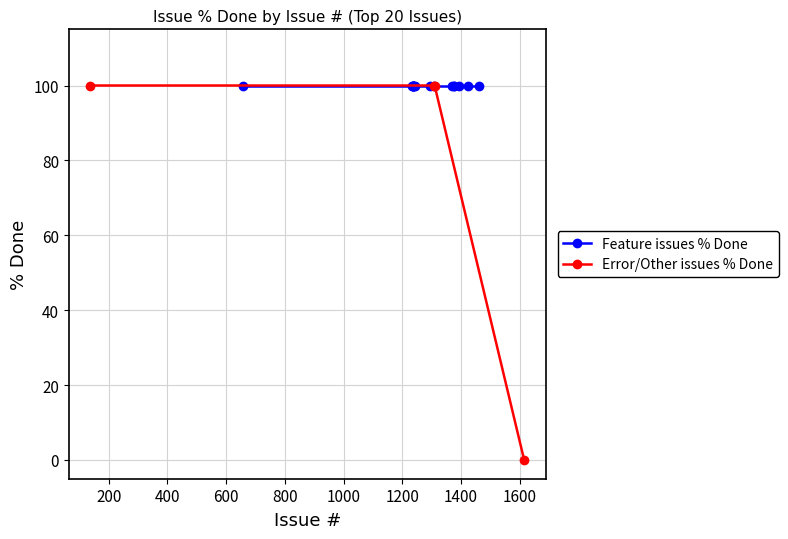

What is the label of the 12th point from the left?

1309